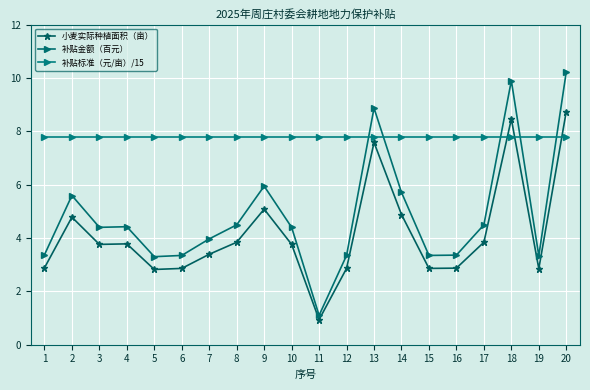

Does the chart have visible grid lines?

Yes